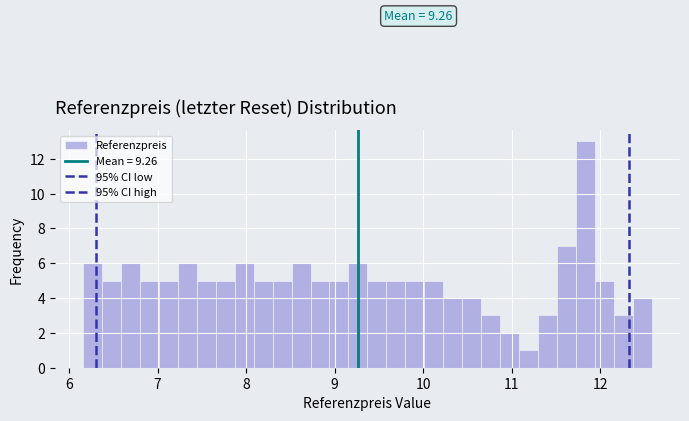

Read against the x-axis, roughly where is the centre of the tallest bar?

11.8